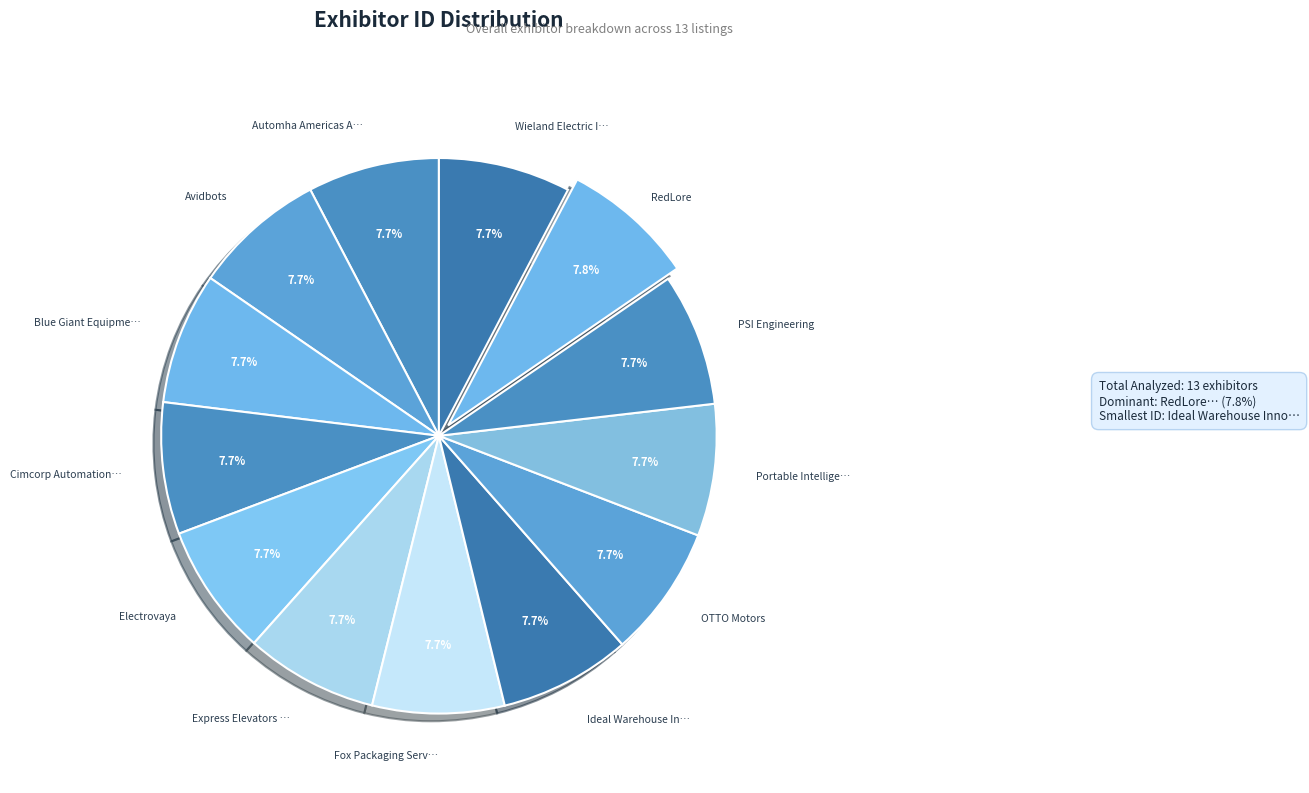

How many slices are in this pie chart?

13